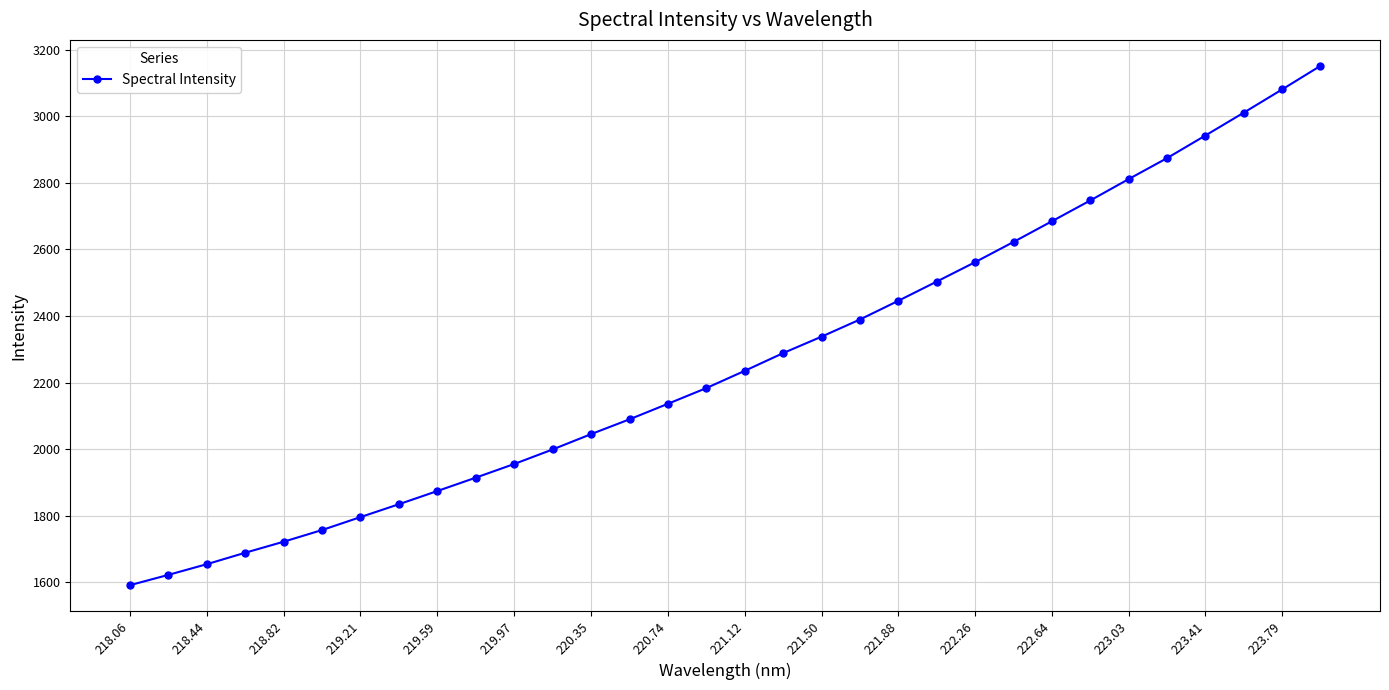

What is the minimum value shown in the chart?

1590.9